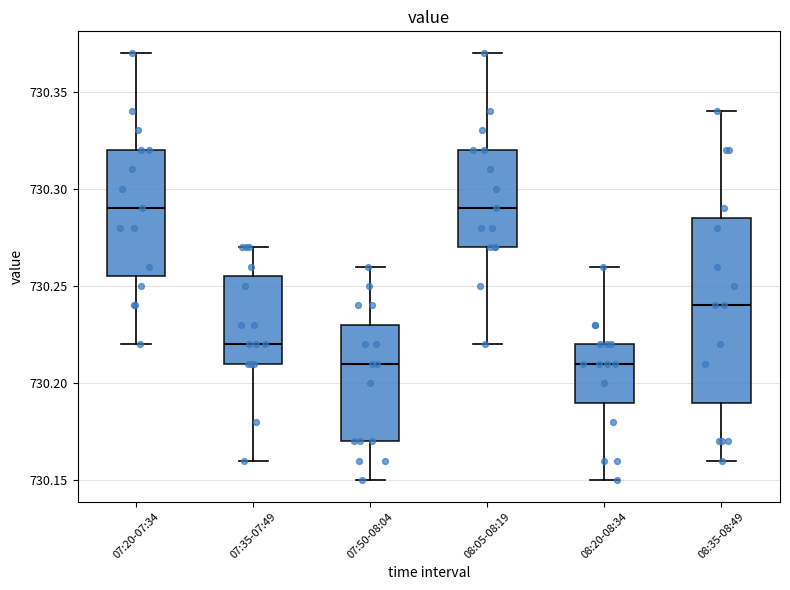

Reading left to right, transcribe this box plot: for each box, give where its median line is, the range the box spans, and where its two whiskers end, as read against the y-axis. The values are not printed on the chart, so give them approximately, as read against the axis.

07:20-07:34: median 730.290, box 730.255 to 730.320, whiskers 730.220 to 730.370
07:35-07:49: median 730.220, box 730.210 to 730.255, whiskers 730.160 to 730.270
07:50-08:04: median 730.210, box 730.170 to 730.230, whiskers 730.150 to 730.260
08:05-08:19: median 730.290, box 730.270 to 730.320, whiskers 730.220 to 730.370
08:20-08:34: median 730.210, box 730.190 to 730.220, whiskers 730.150 to 730.260
08:35-08:49: median 730.240, box 730.190 to 730.285, whiskers 730.160 to 730.340